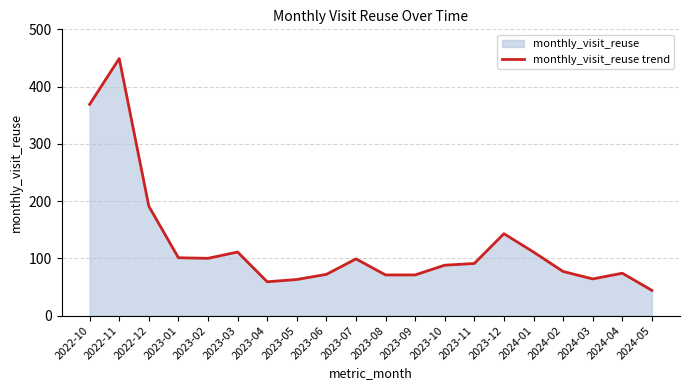

At which category does the chart reach its peak across all series?

2022-11